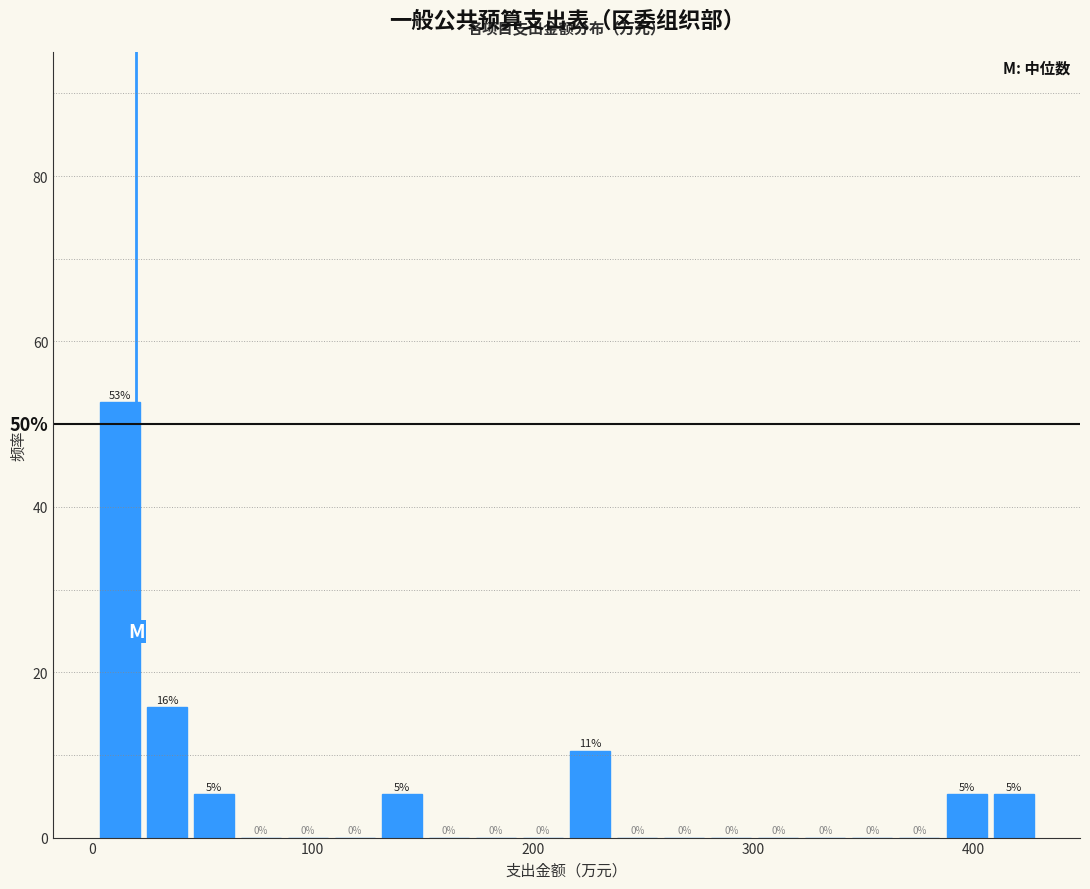

Around what value on the x-axis is the tallest bar? Give the approximate position of its centre, as read against the axis.

10